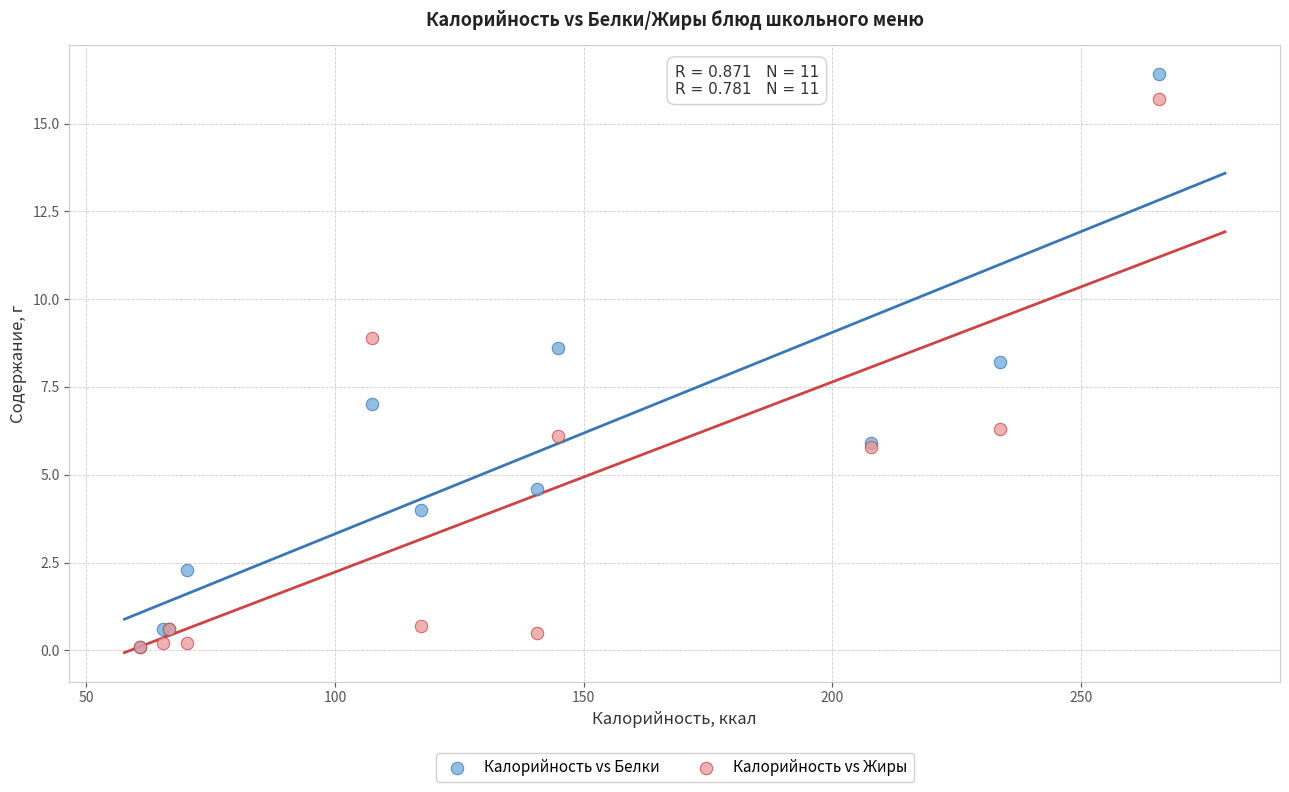

Across all series, what Y value is closest to 8?

8.2